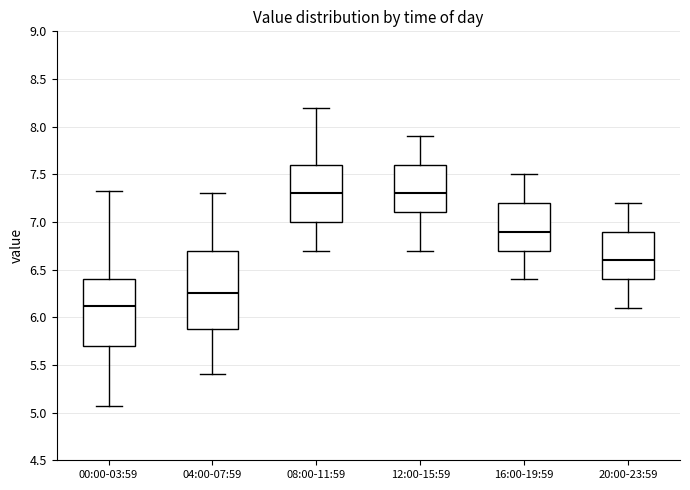

Which box is the tallest, from its lower edge to its upper edge?

04:00-07:59